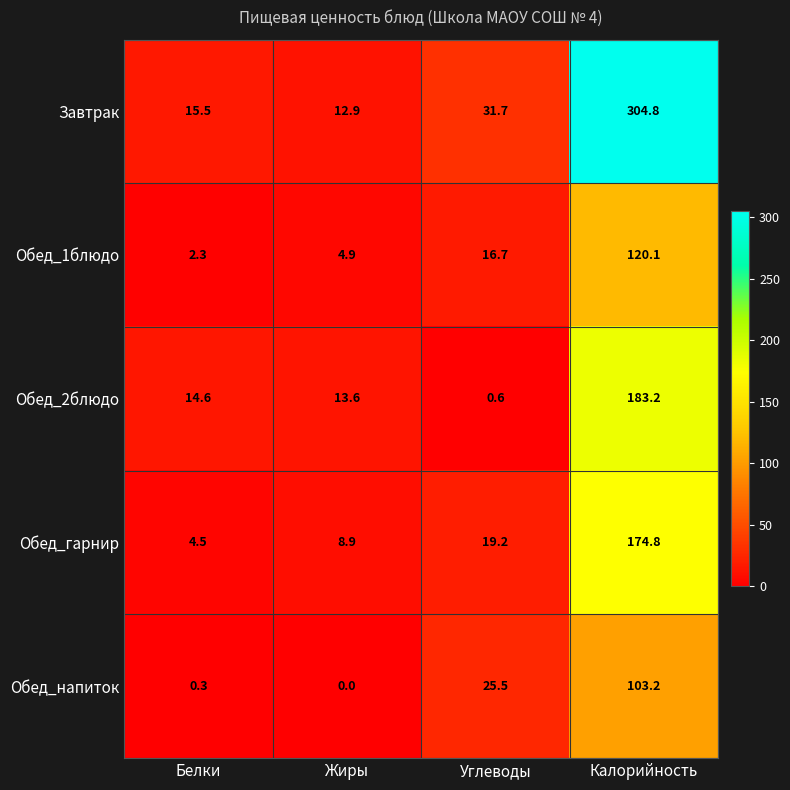

Where is Обед_1блюдо nearest to the value 61?

Углеводы